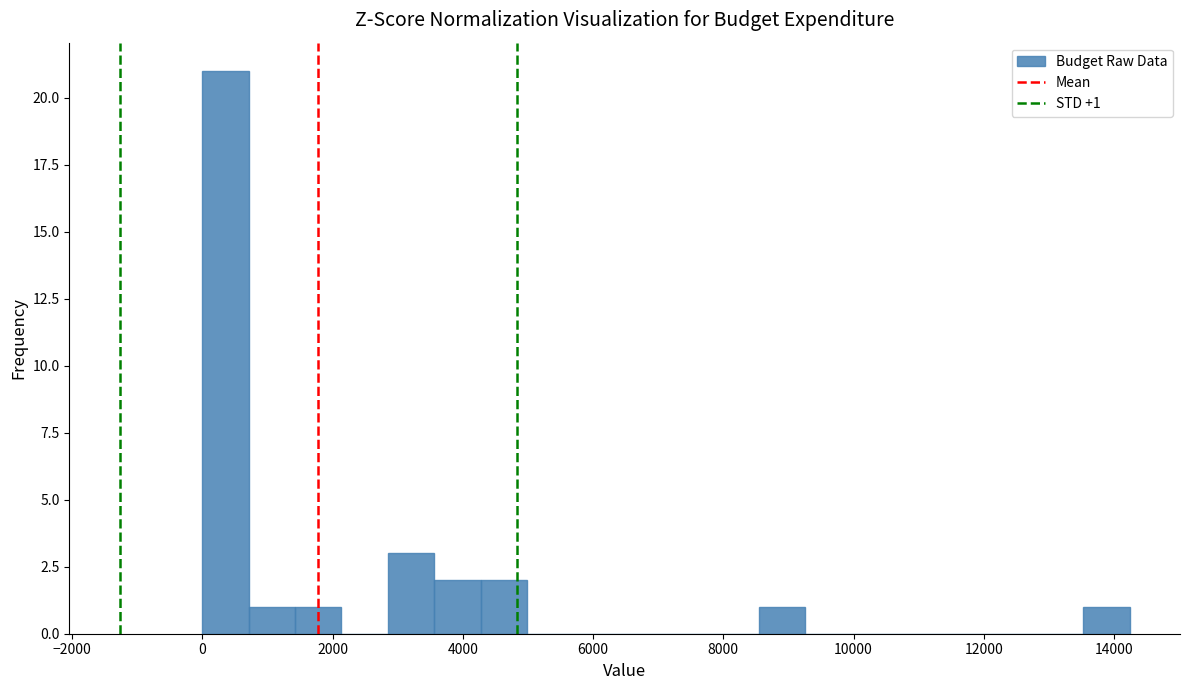

Read against the x-axis, roughly where is the centre of the tallest bar?

400